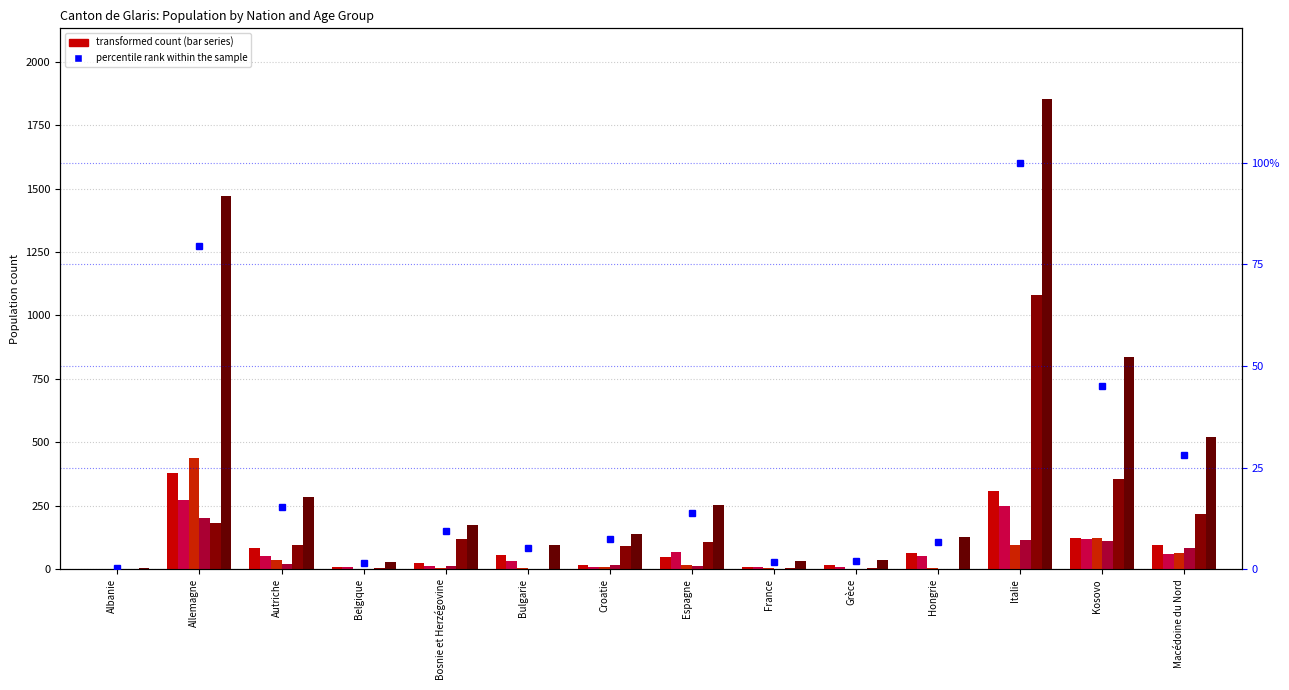

List the labels in order of 15 à 19 ans (Total) value, smallest first.

Grèce, Hongrie, Albanie, Belgique, Bulgarie, France, Bosnie et Herzégovine, Espagne, Croatie, Autriche, Macédoine du Nord, Kosovo, Italie, Allemagne